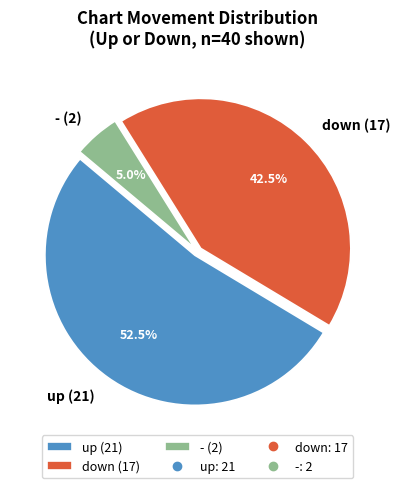

Is there a majority slice in this chart?

Yes